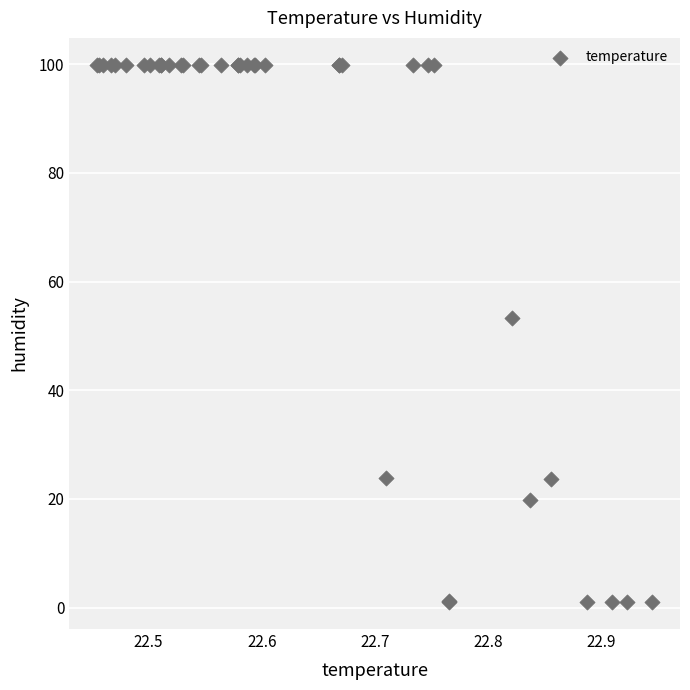

What Y value in the scatter plot is closest to 50?

53.3